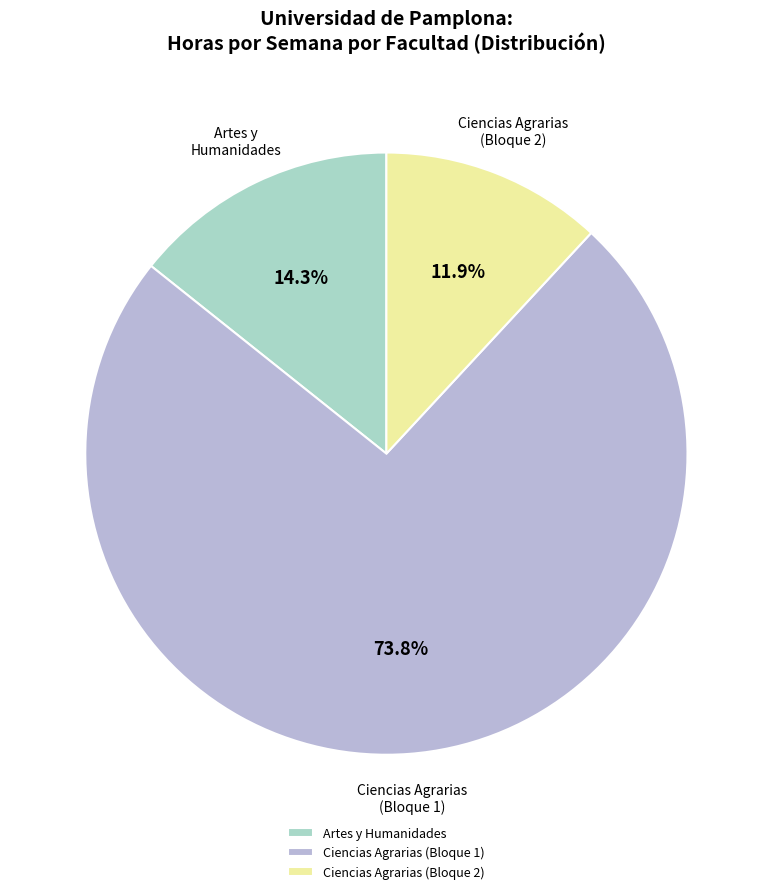

Count the number of slices in the pie.

3